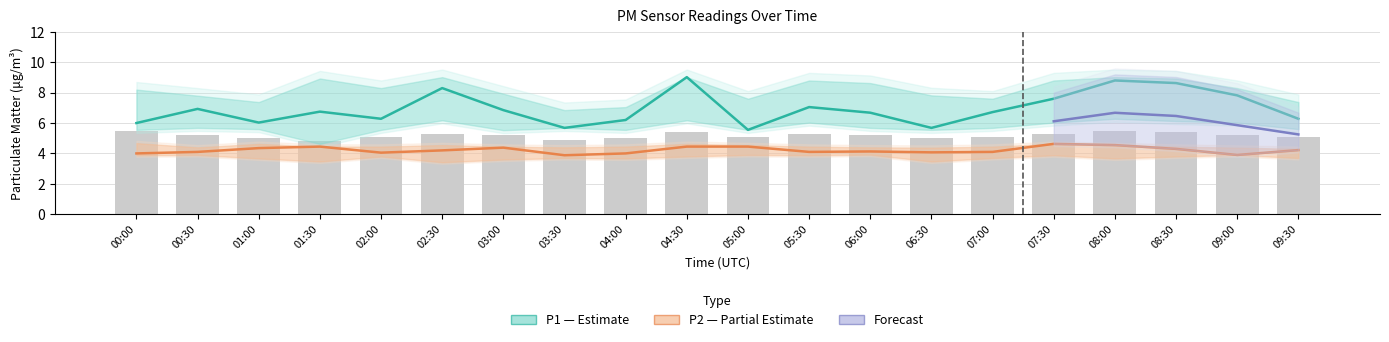

True or false: P2_upper has a value of 4.5 at 07:00.

True